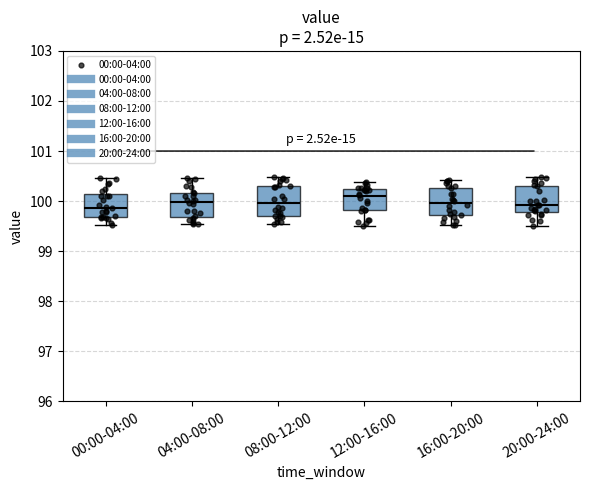

Where does the lower whisker of the box for 04:00-08:00 end on the y-axis? The values are not printed on the chart, so give them approximately, as read against the axis.

99.5